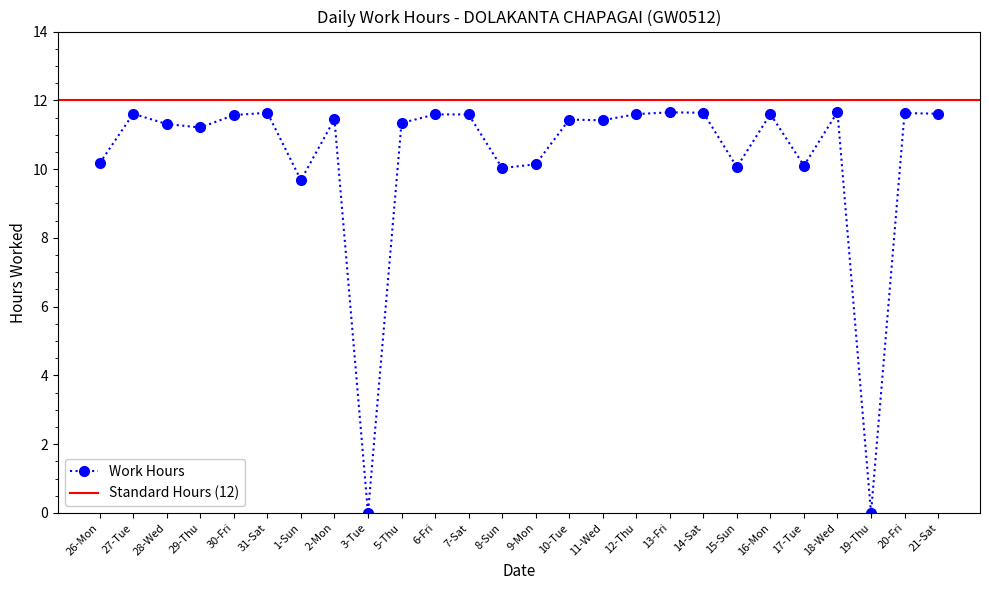

True or false: the data shows 10.1 at 15-Sun.

True